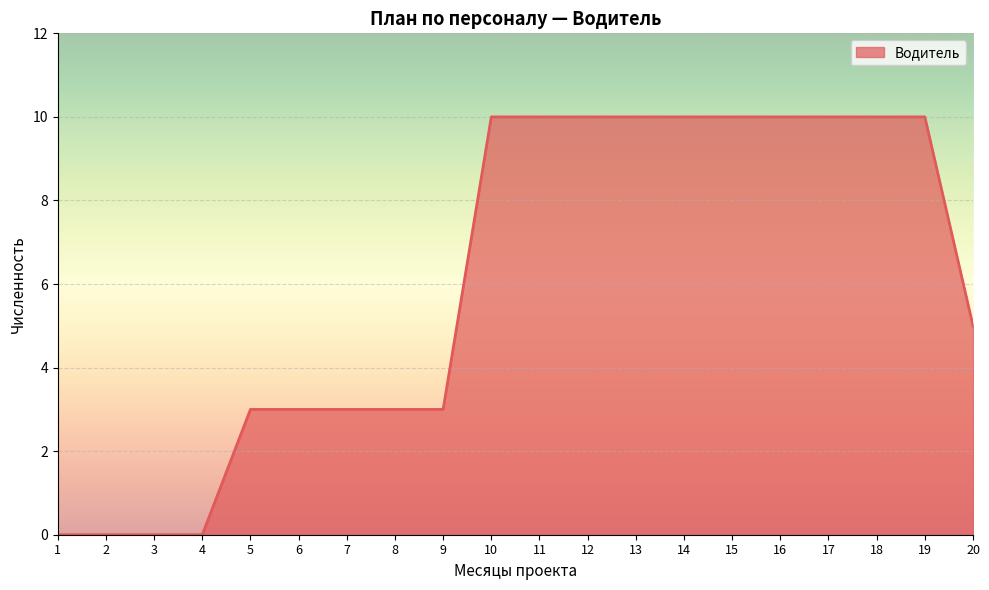

What is the maximum value shown in the chart?

10